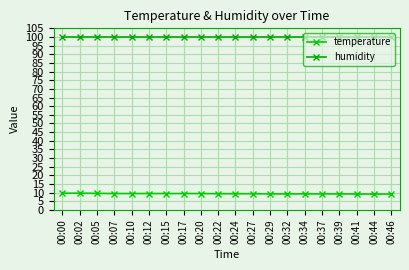

True or false: humidity and temperature intersect in this chart.

False